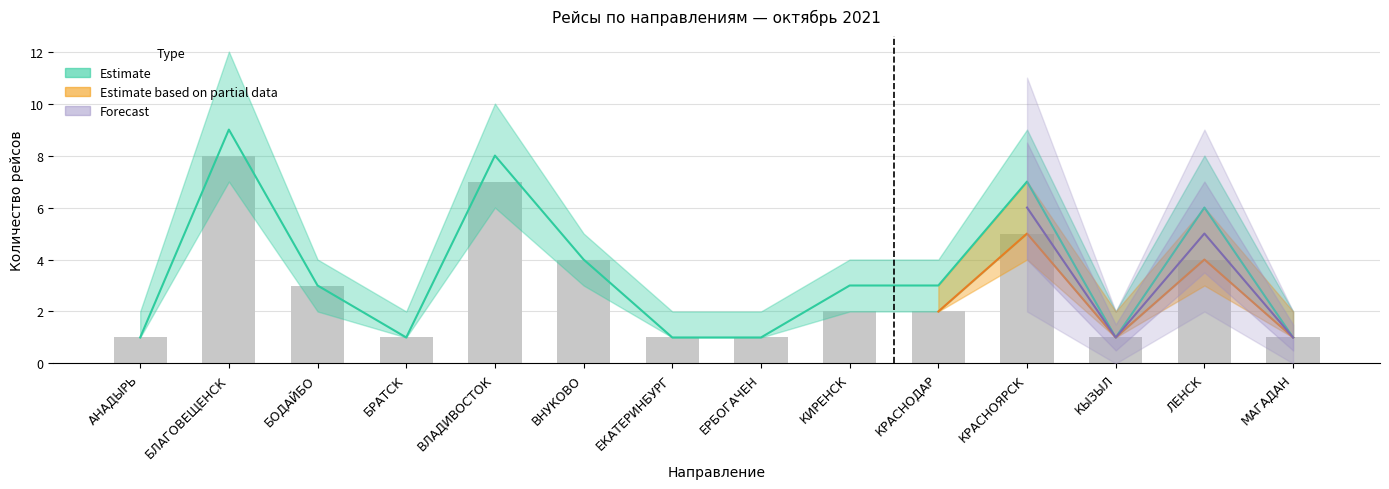

At which category does the chart reach its minimum across all series?

АНАДЫРЬ